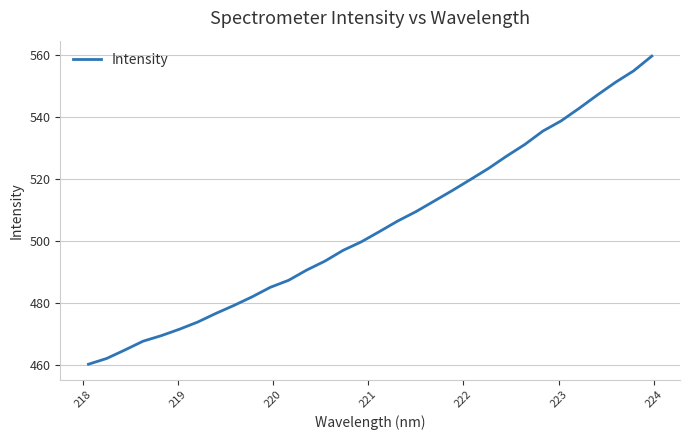

Reading left to right, what are all the values shown in this chart?

460.2	462.1	464.8	467.7	469.5	471.5	473.8	476.6	479.2	482.0	485.1	487.3	490.6	493.5	497.0	499.7	503.0	506.4	509.4	512.8	516.2	519.8	523.4	527.4	531.1	535.5	538.7	542.8	547.1	551.2	554.9	559.7